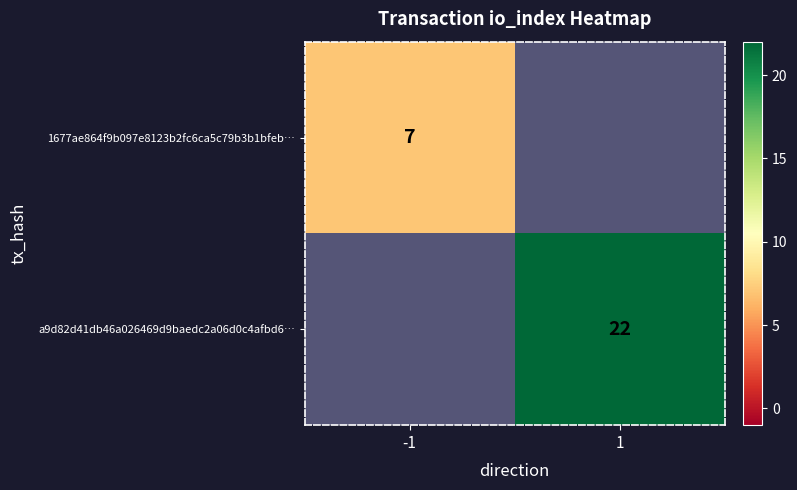

The a9d82d41db46a026469d9baedc2a06d0c4afbd6… series shows 37 at 1. True or false?

False